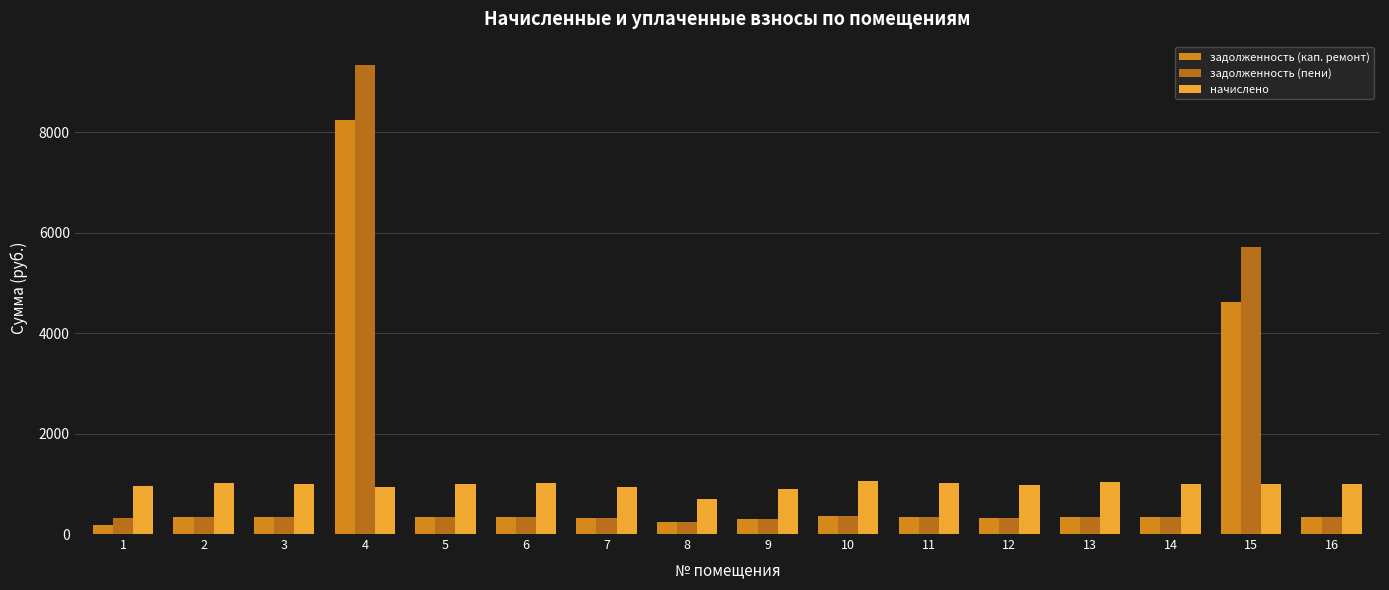

How many bars are there in total?

48